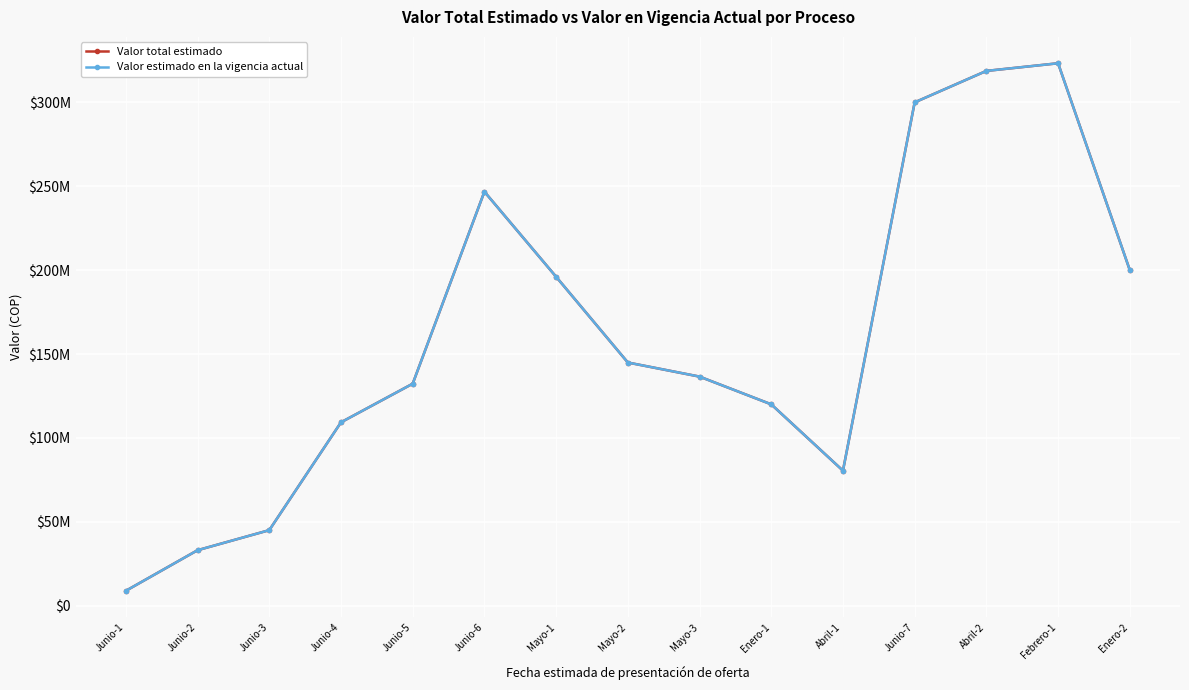

What is the difference between the maximum and second lowest values in the Valor total estimado series?

290256128